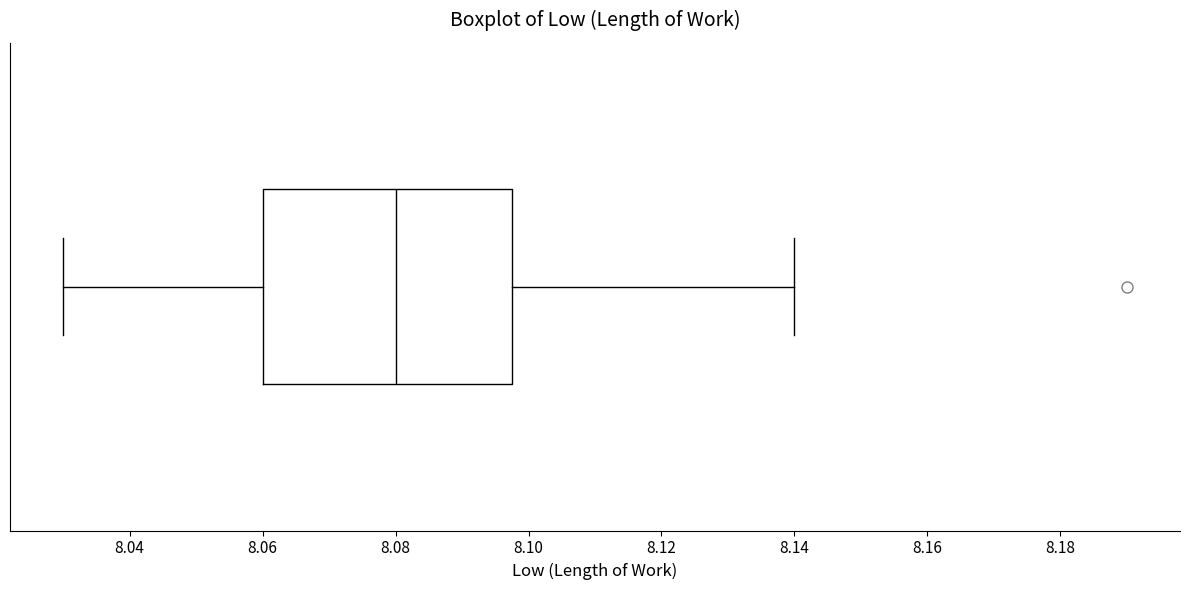

Read this box plot against the x-axis: the position of the median line, the range covered by the box, and the ends of both whiskers. The values are not printed on the chart, so give them approximately, as read against the axis.

median 8.080, box 8.060 to 8.098, whiskers 8.030 to 8.140